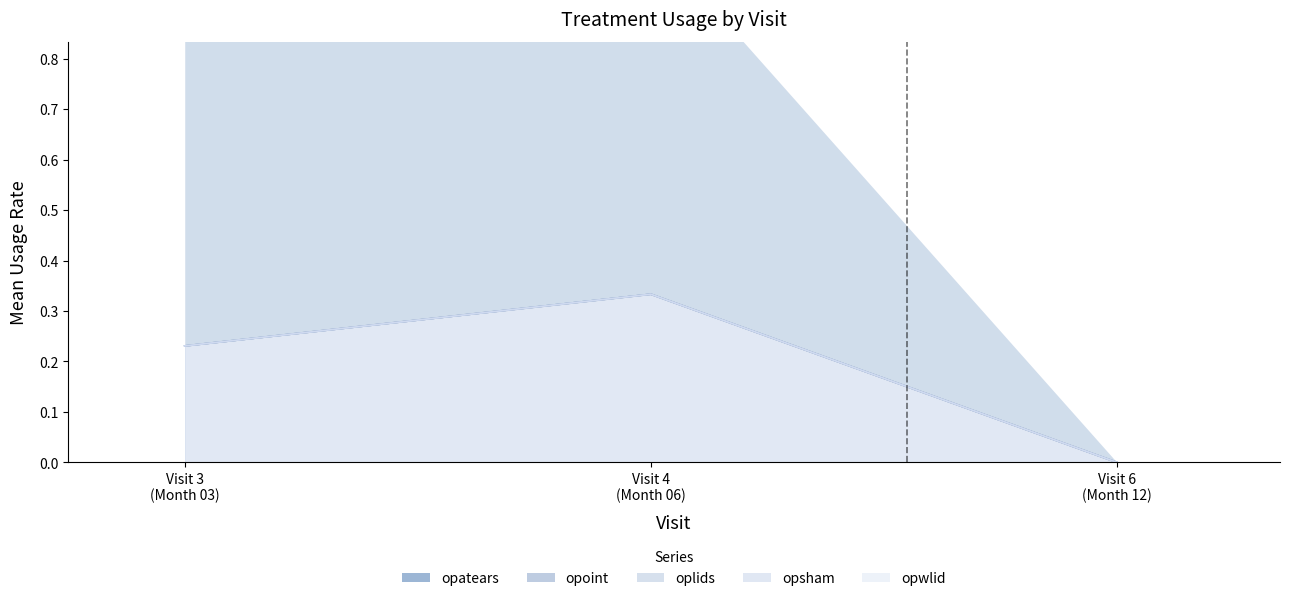

What are all the series names shown in the legend?

opatears, opoint, oplids, opsham, opwlid